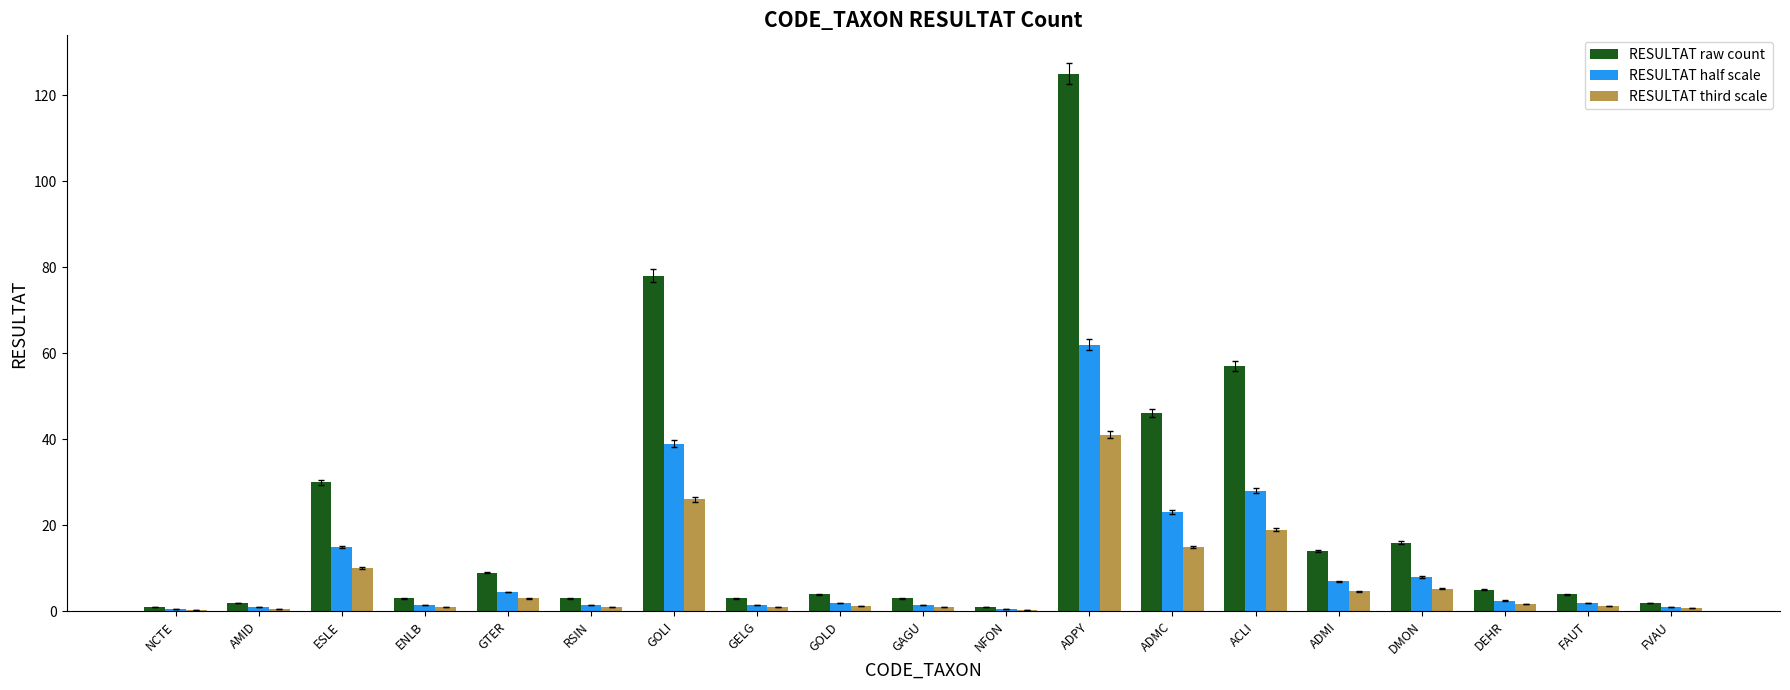

How many groups of bars are there?

19